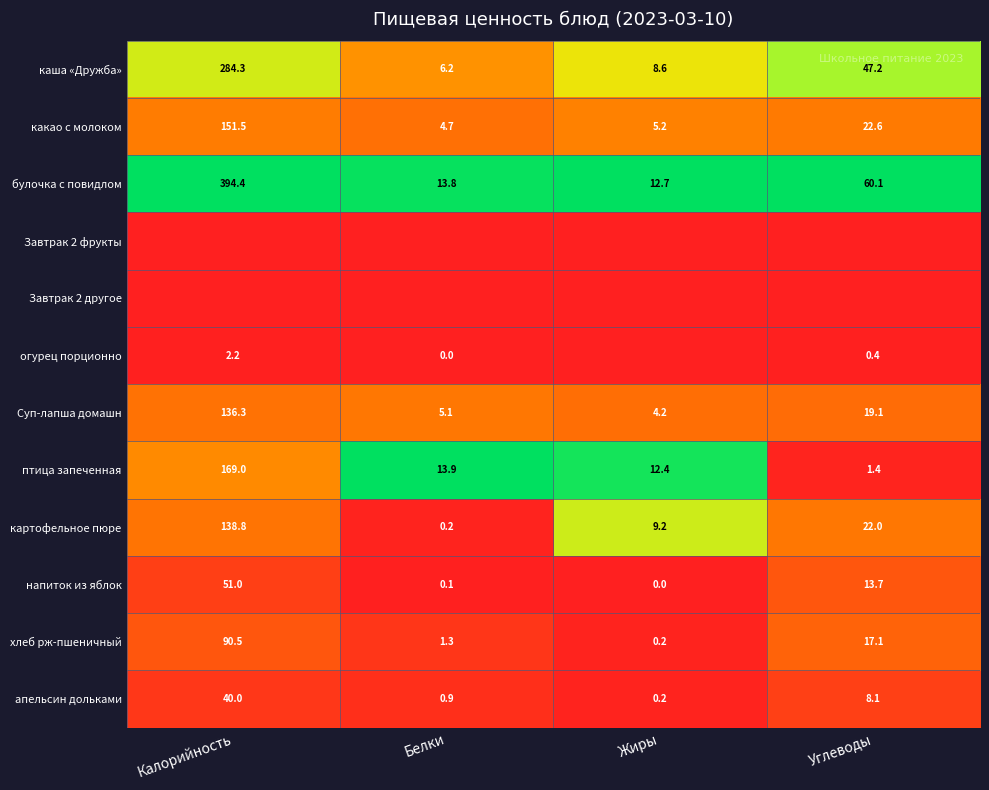

How many series are shown in this chart?

12